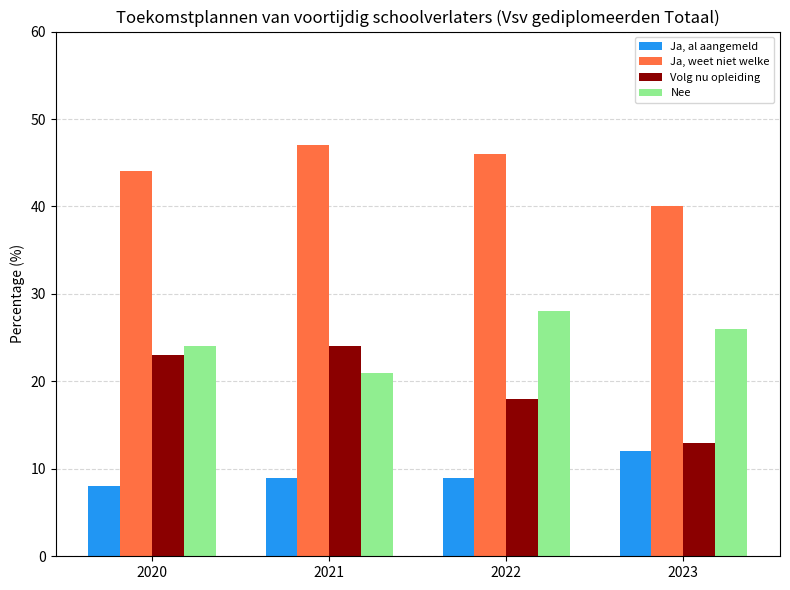

What value does the Ja, weet niet welke series have at 2023?

40